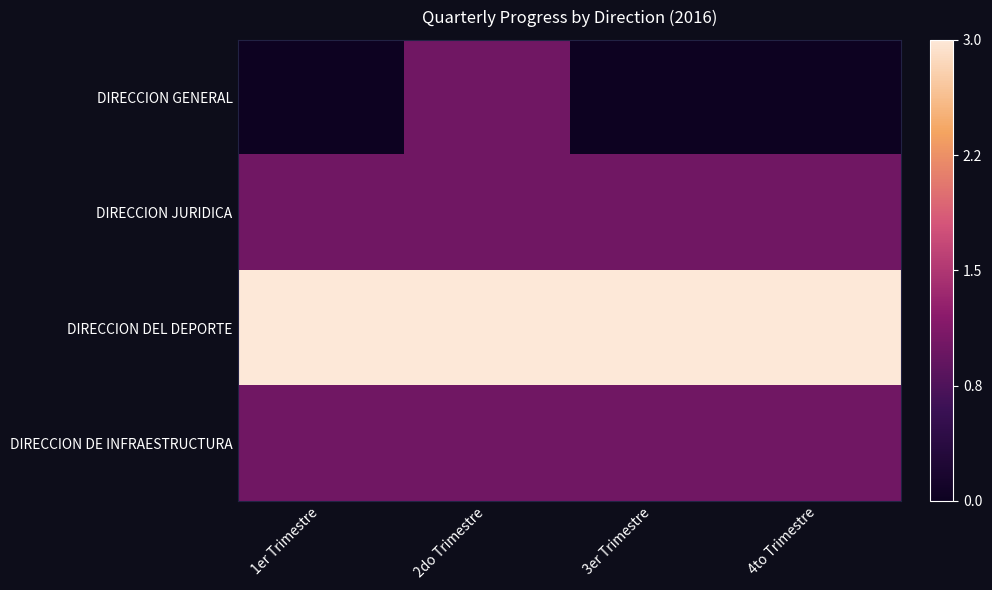

Which series changed the most between 2do Trimestre and 3er Trimestre?

DIRECCION GENERAL